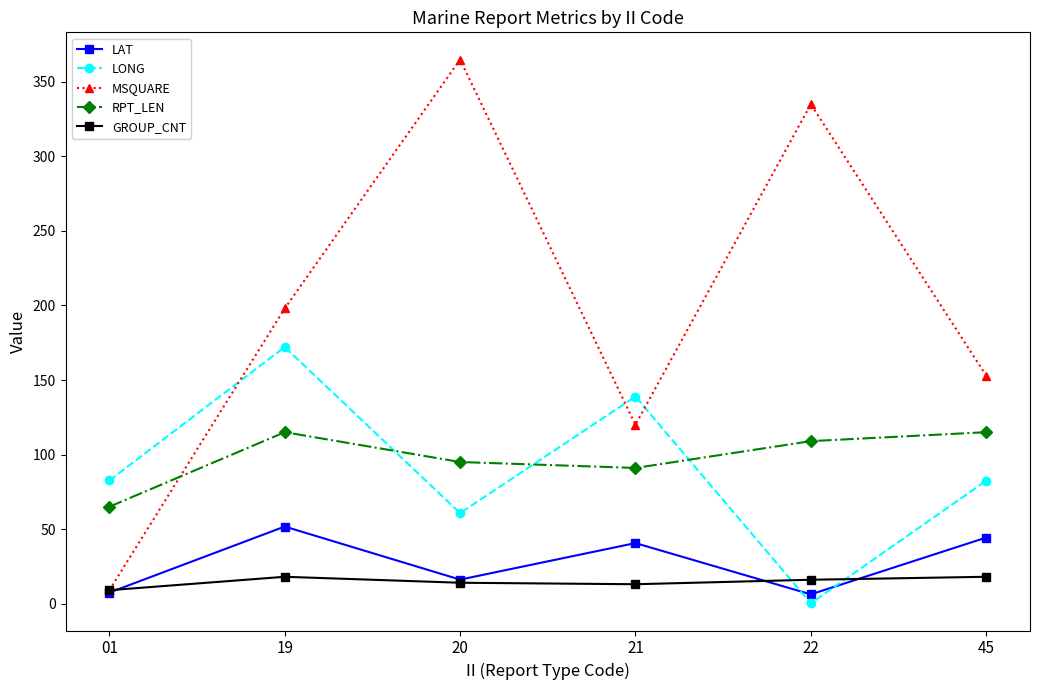

What is the total value across all series at 20?

550.8